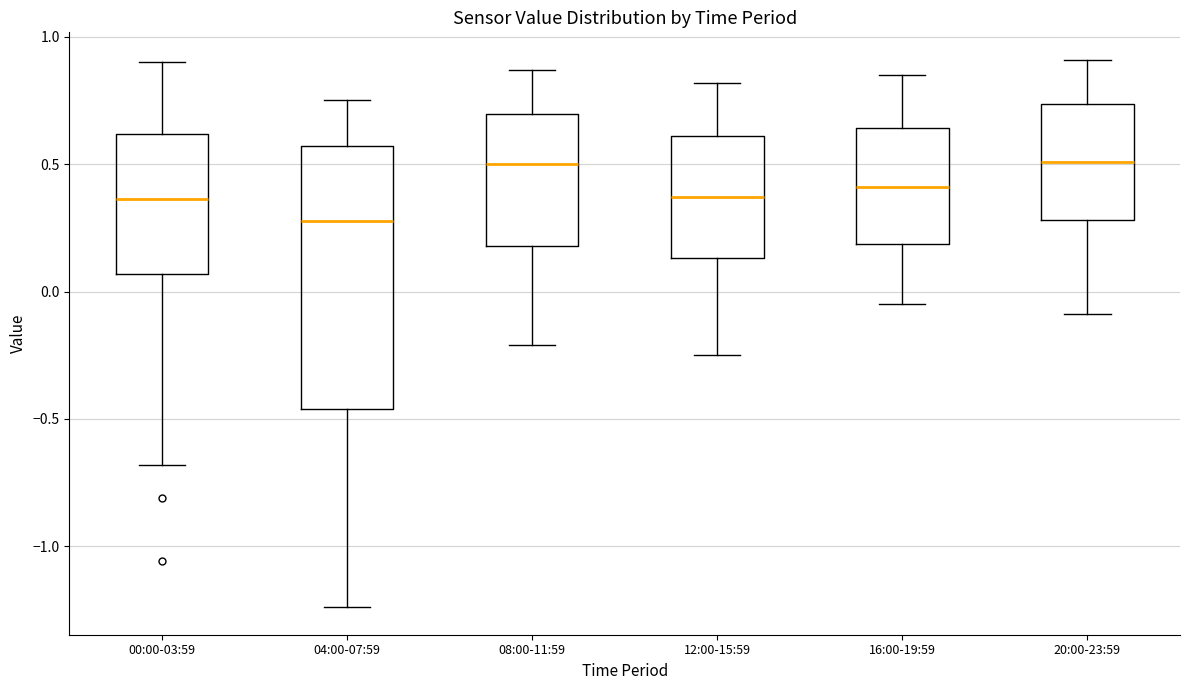

Reading left to right, transcribe this box plot: for each box, give where its median line is, the range the box spans, and where its two whiskers end, as read against the y-axis. The values are not printed on the chart, so give them approximately, as read against the axis.

00:00-03:59: median 0.35, box 0.05 to 0.60, whiskers -0.70 to 0.90
04:00-07:59: median 0.30, box -0.45 to 0.55, whiskers -1.25 to 0.75
08:00-11:59: median 0.50, box 0.20 to 0.70, whiskers -0.20 to 0.85
12:00-15:59: median 0.35, box 0.15 to 0.60, whiskers -0.25 to 0.80
16:00-19:59: median 0.40, box 0.20 to 0.65, whiskers -0.05 to 0.85
20:00-23:59: median 0.50, box 0.30 to 0.75, whiskers -0.10 to 0.90